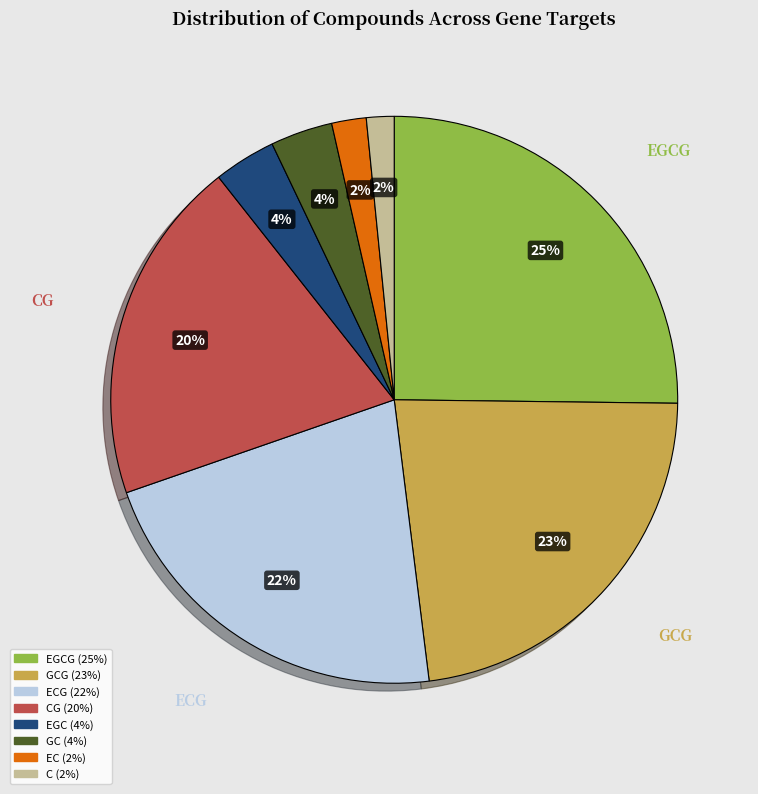

To the nearest percent, what is the average slice percentage?

12%